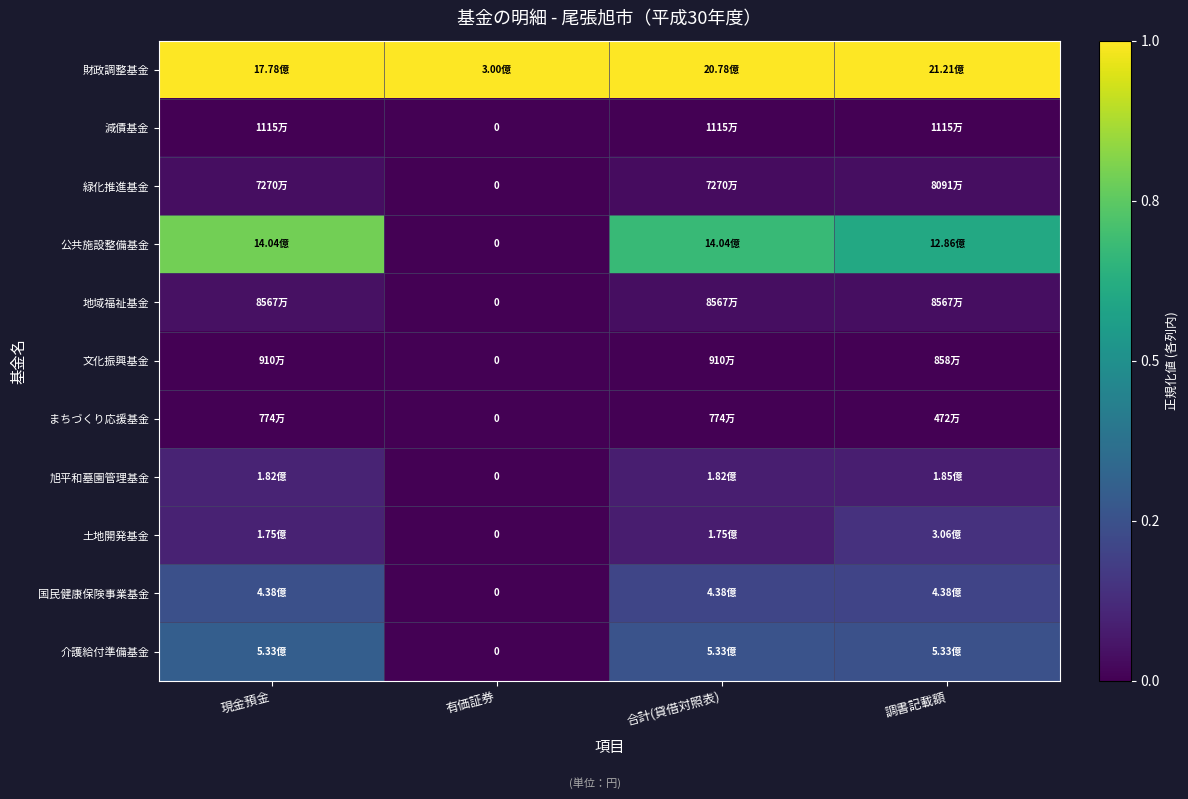

True or false: 介護給付準備基金 has a value of 0.3 at 現金預金.

True